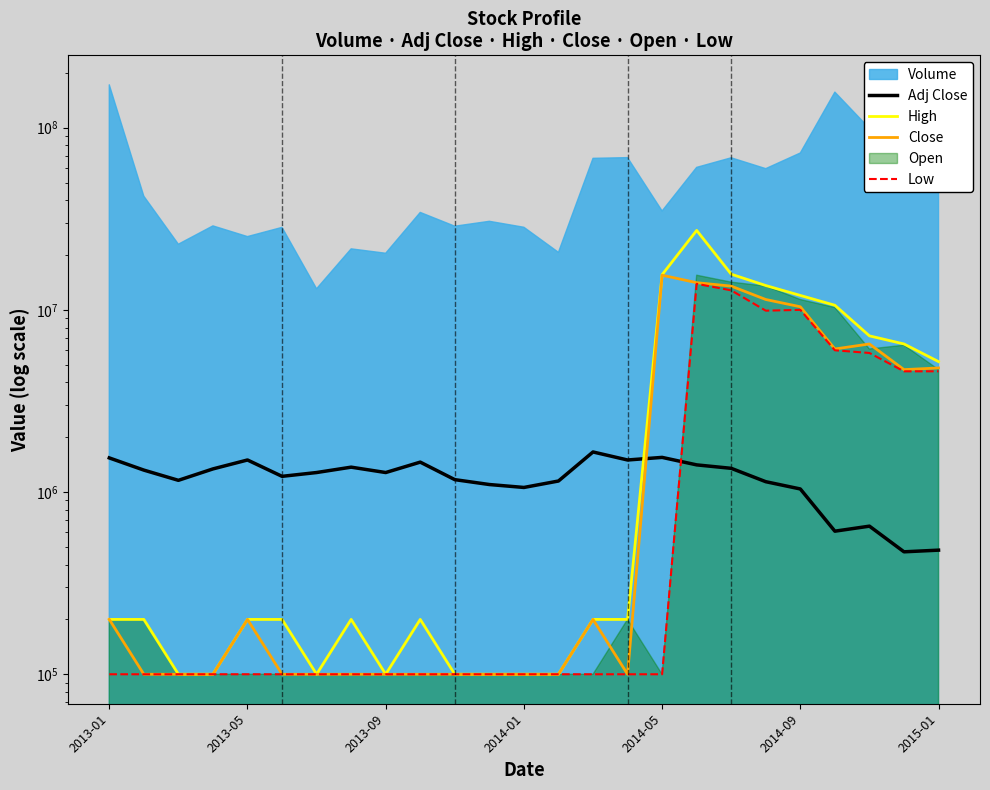

Is the value of Low at 9 greater than the value of High at 14?

No